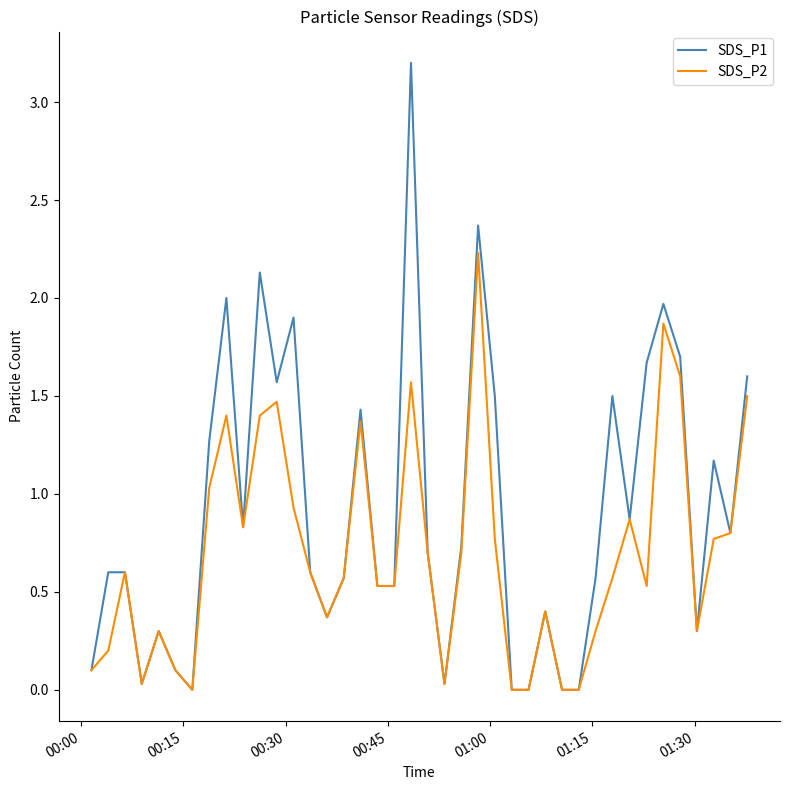

Count the number of data series in this chart.

2